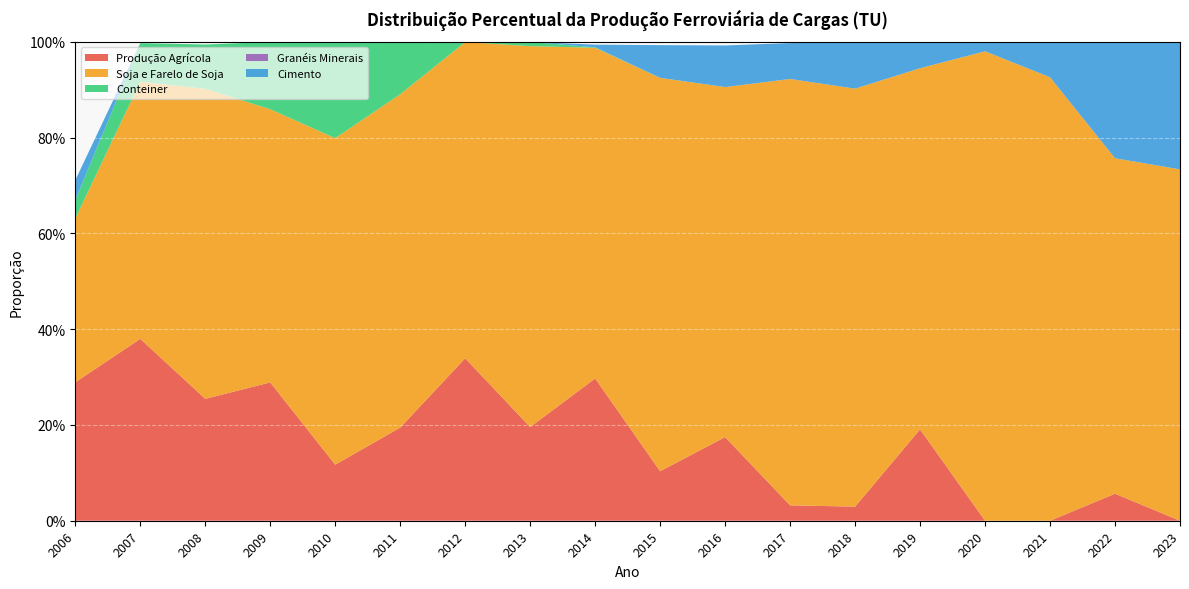

Reading left to right, list all the values displayed in this chart.

Produção Agrícola: 2006=0.3	2007=0.4	2008=0.3	2009=0.3	2010=0.1	2011=0.2	2012=0.3	2013=0.2	2014=0.3	2015=0.1	2016=0.2	2017=0.0	2018=0.0	2019=0.2	2020=0.0	2021=0.0	2022=0.1	2023=0.0
Soja e Farelo de Soja: 2006=0.3	2007=0.5	2008=0.6	2009=0.6	2010=0.7	2011=0.7	2012=0.7	2013=0.8	2014=0.7	2015=0.8	2016=0.7	2017=0.9	2018=0.9	2019=0.8	2020=1.0	2021=0.9	2022=0.7	2023=0.7
Conteiner: 2006=0.0	2007=0.1	2008=0.1	2009=0.1	2010=0.2	2011=0.1	2012=0.0	2013=0.0	2014=0.0	2015=0.0	2016=0.0	2017=0.0	2018=0.0	2019=0.0	2020=0.0	2021=0.0	2022=0.0	2023=0.0
Granéis Minerais: 2006=0.0	2007=0.0	2008=0.0	2009=0.0	2010=0.0	2011=0.0	2012=0.0	2013=0.0	2014=0.0	2015=0.0	2016=0.0	2017=0.0	2018=0.0	2019=0.0	2020=0.0	2021=0.0	2022=0.0	2023=0.0
Cimento: 2006=0.0	2007=0.0	2008=0.0	2009=0.0	2010=0.0	2011=0.0	2012=0.0	2013=0.0	2014=0.0	2015=0.1	2016=0.1	2017=0.1	2018=0.1	2019=0.1	2020=0.0	2021=0.1	2022=0.2	2023=0.3